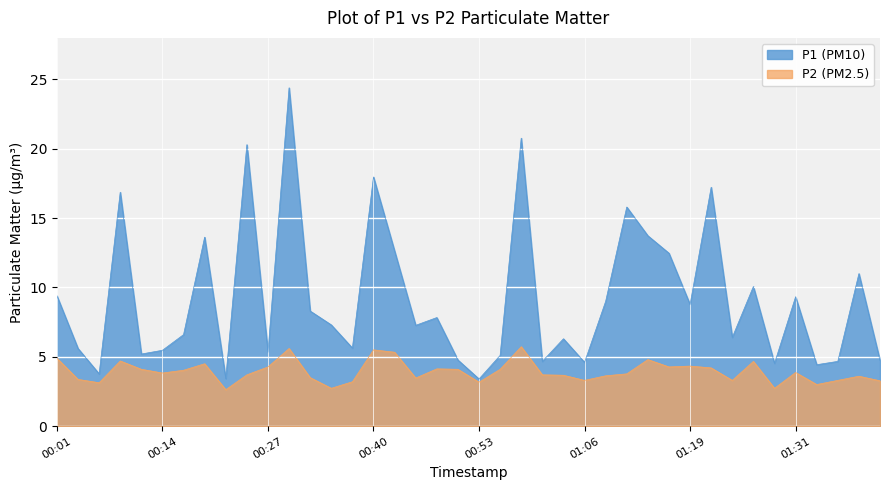

Which has a higher value, 00:56 or 00:24?

00:24